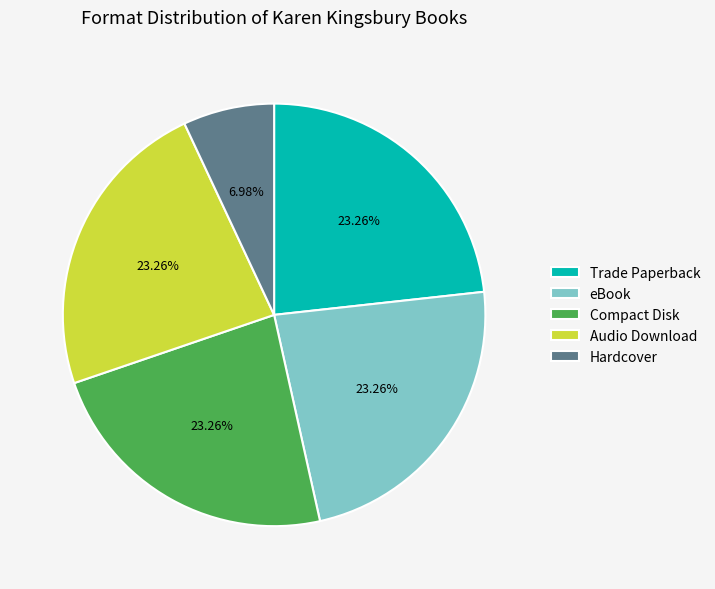

How many slices are in this pie chart?

5